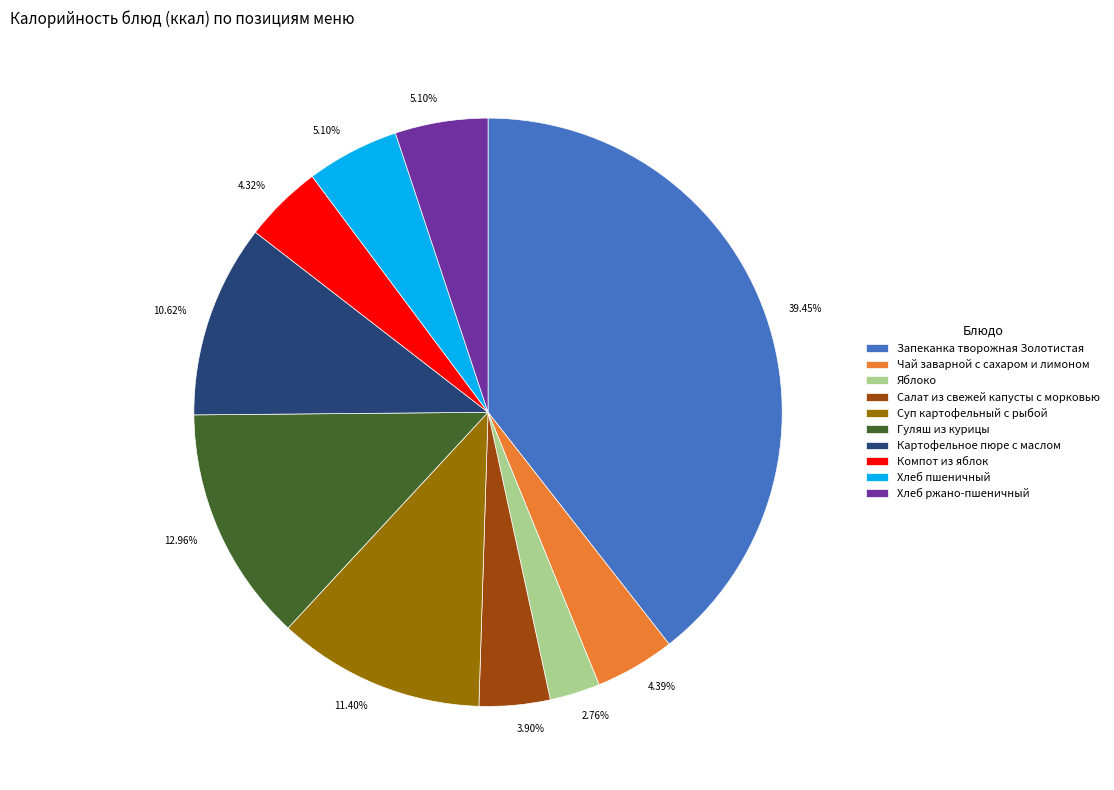

The Запеканка творожная Золотистая slice represents 28% of the pie. True or false?

False